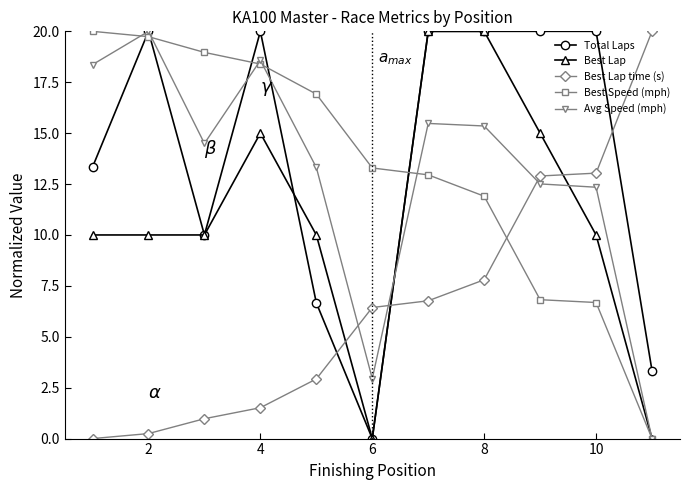

After their last crossing, which series has the higher values: Best Speed (mph) or Best Lap time (s)?

Best Lap time (s)